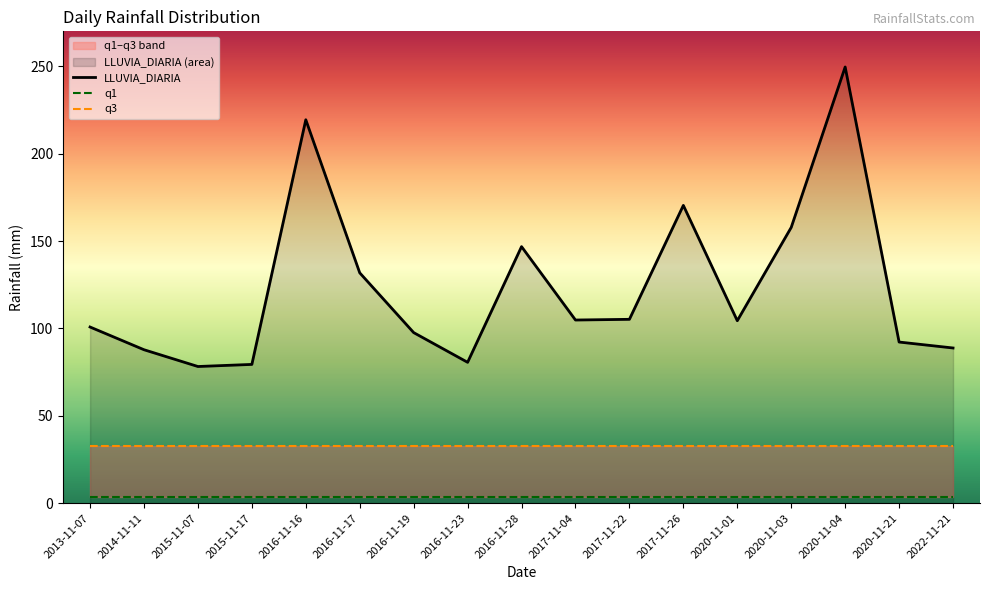

What position from the left is 2020-11-04?

15